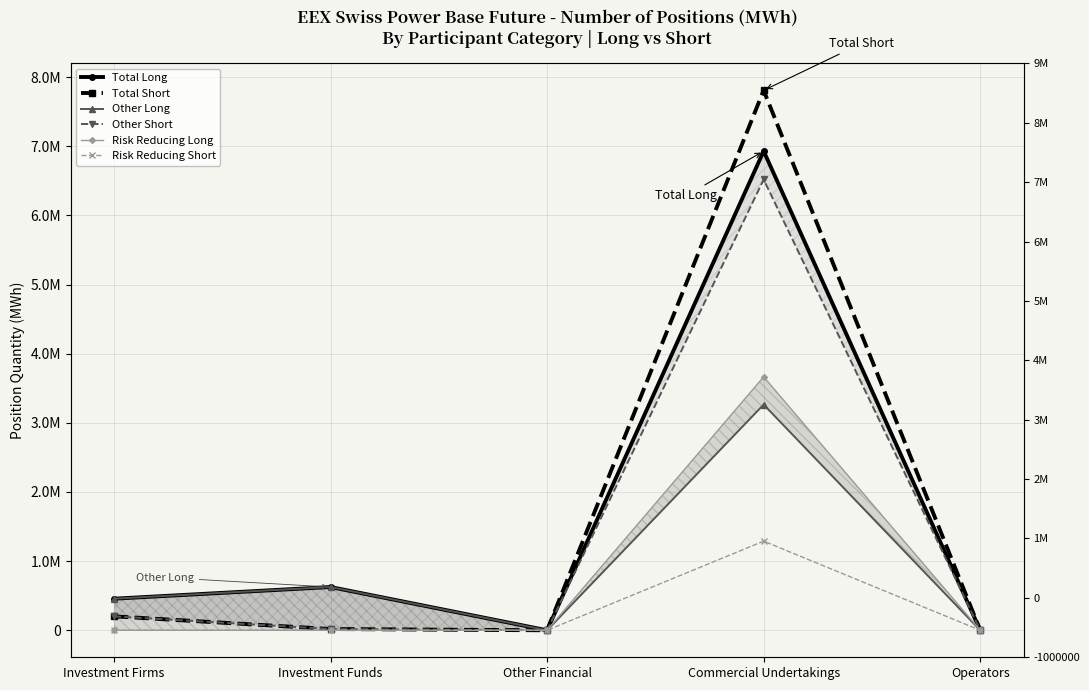

At which label is Total Short closest to 3903796?

Investment Firms